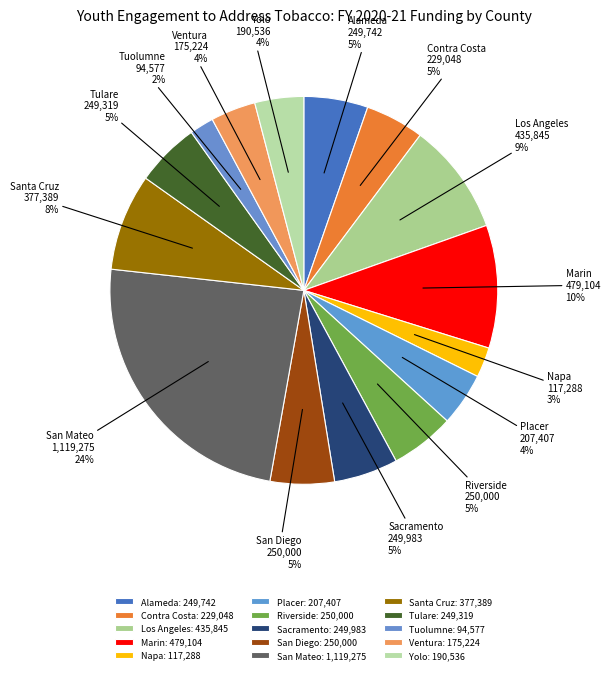

To the nearest percent, what portion does Sacramento represent?

5%